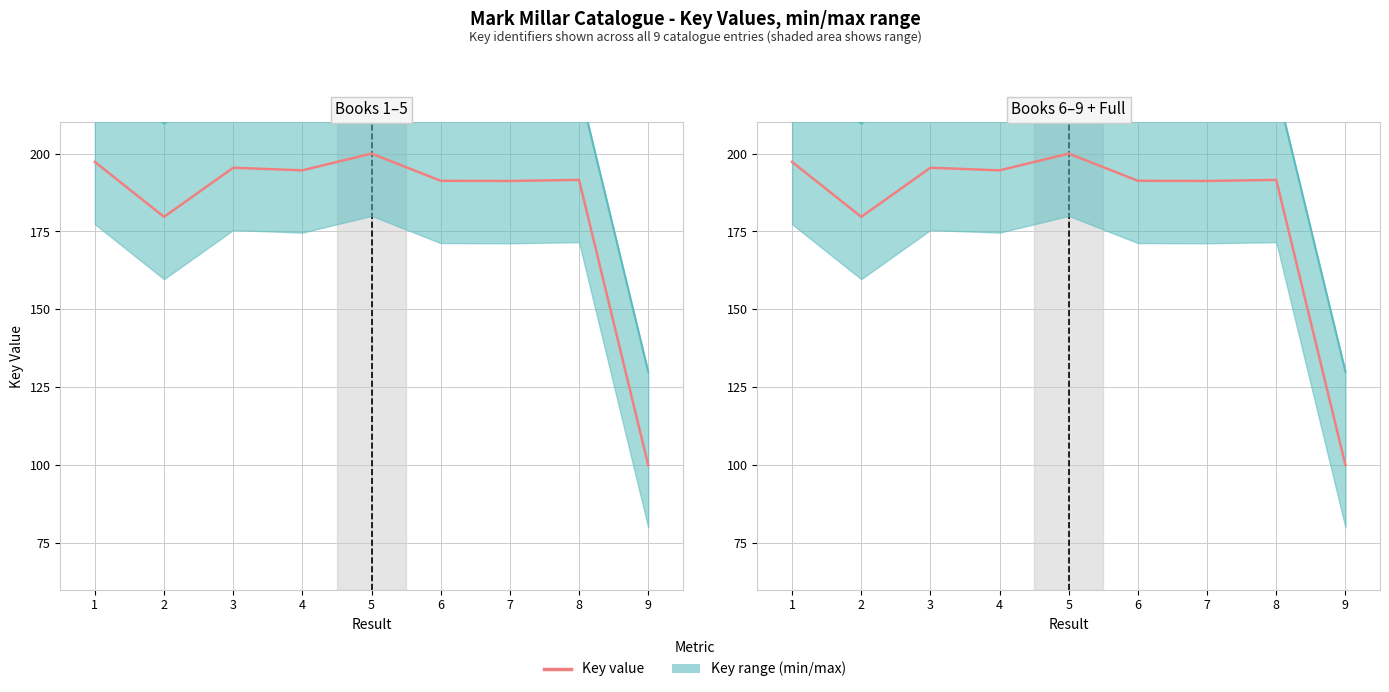

How many lines are shown in the chart?

1